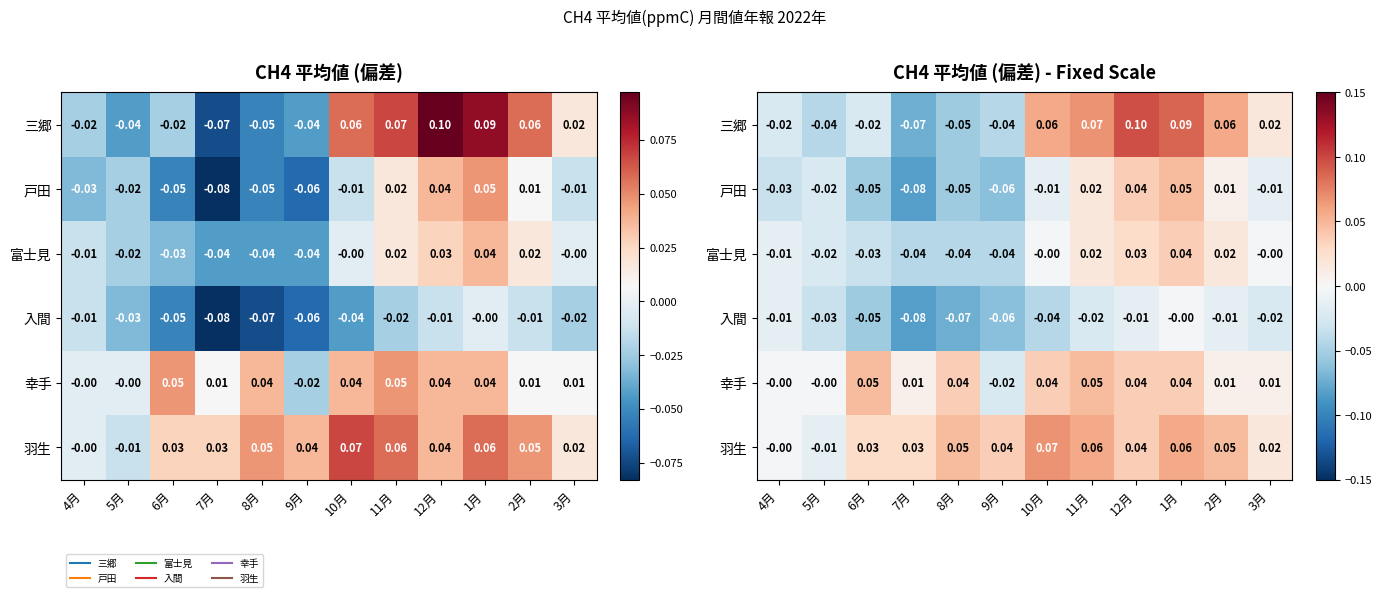

Rank the categories by 羽生 value from lowest to highest.

5月, 4月, 3月, 6月, 7月, 9月, 12月, 8月, 2月, 11月, 1月, 10月